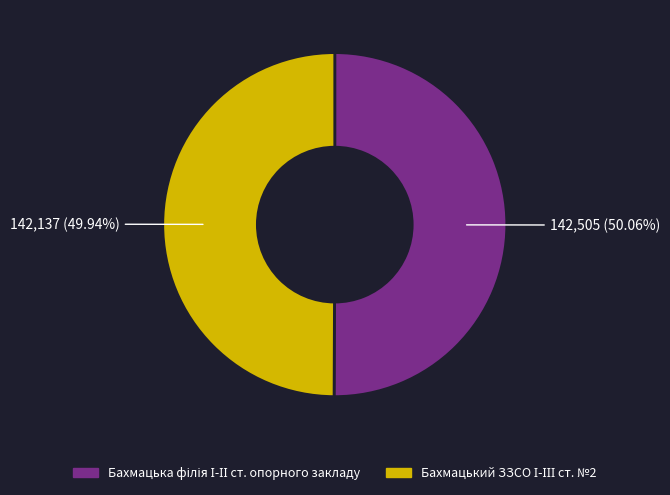

Does any single category account for the majority?

Yes